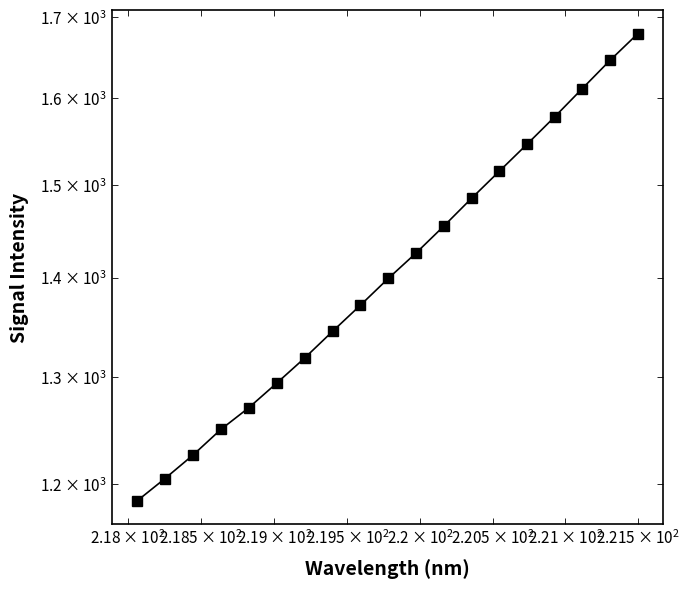

What is the difference between the maximum and minimum values?

493.6